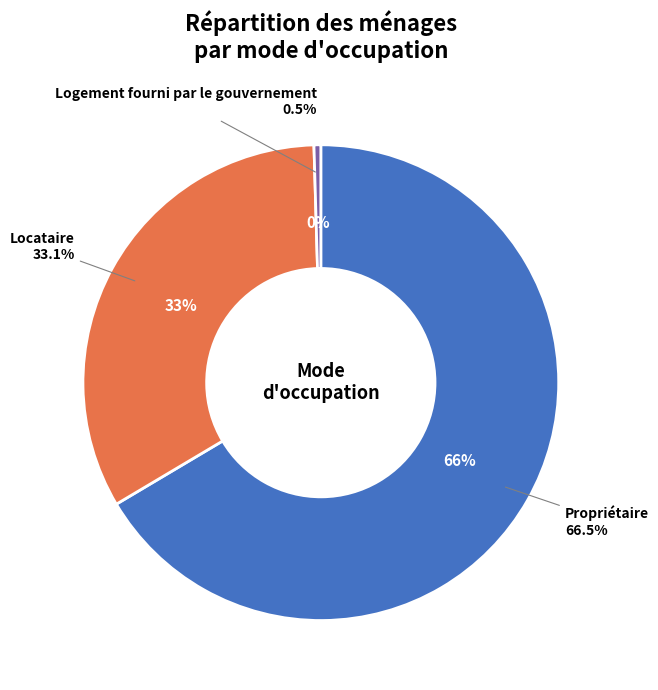

Combined, do Logement fourni par le gouvernement and Locataire account for over 50%?

No